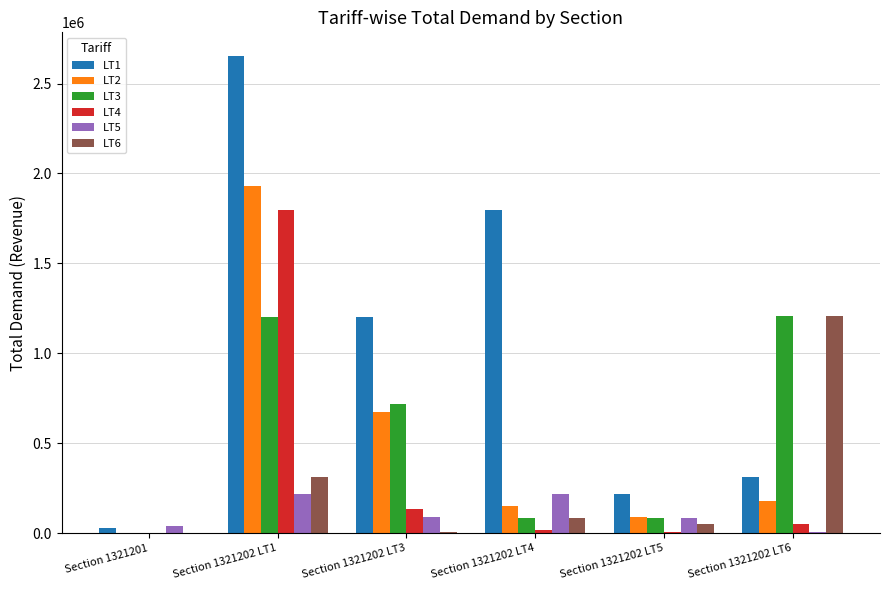

Are the bars grouped side by side (vs. stacked)?

Yes